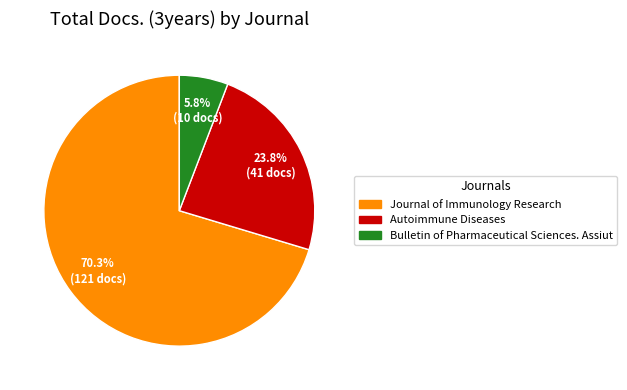

Count the number of slices in the pie.

3